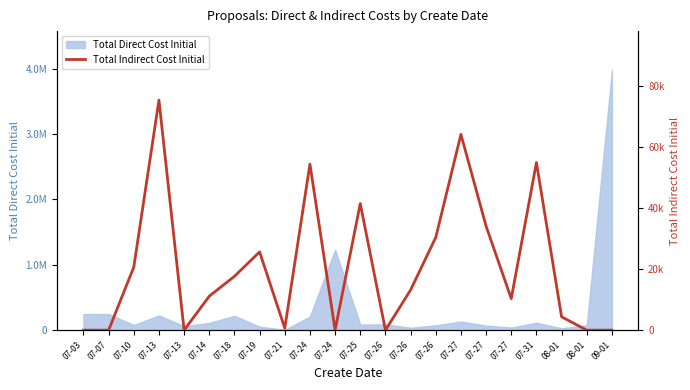

At which category does the chart reach its peak across all series?

07-13